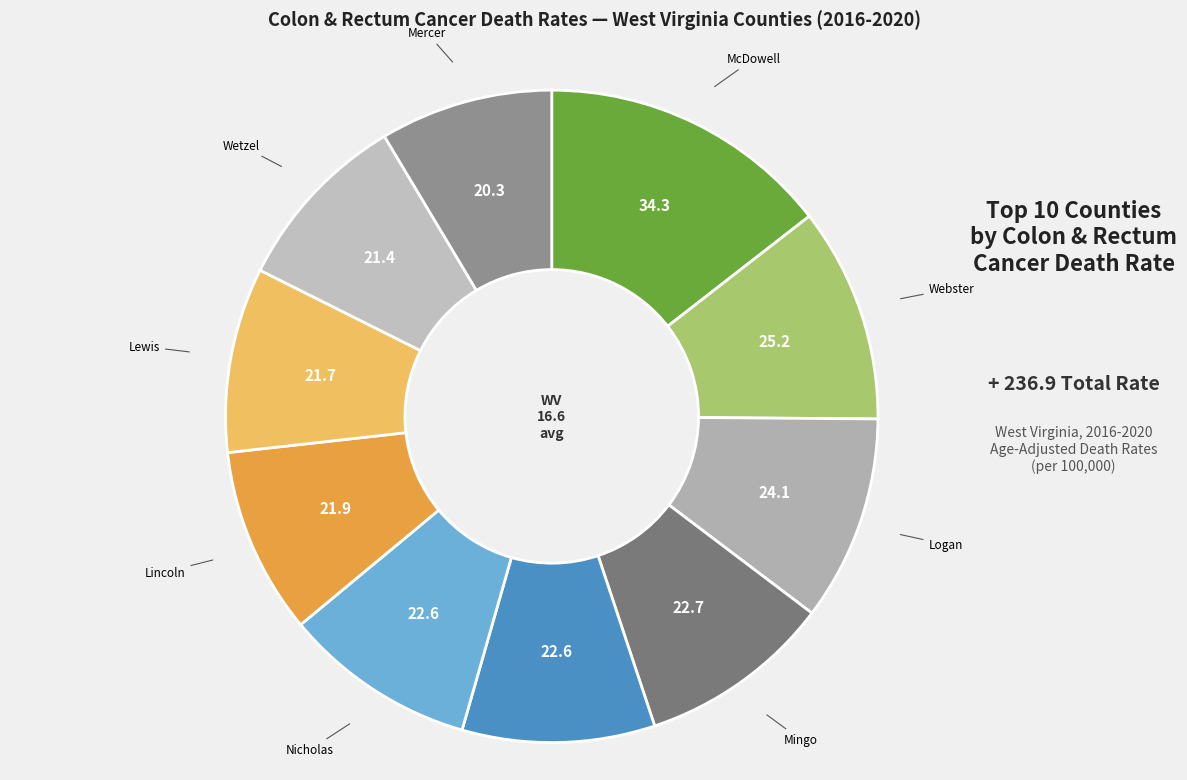

Is there a majority slice in this chart?

No